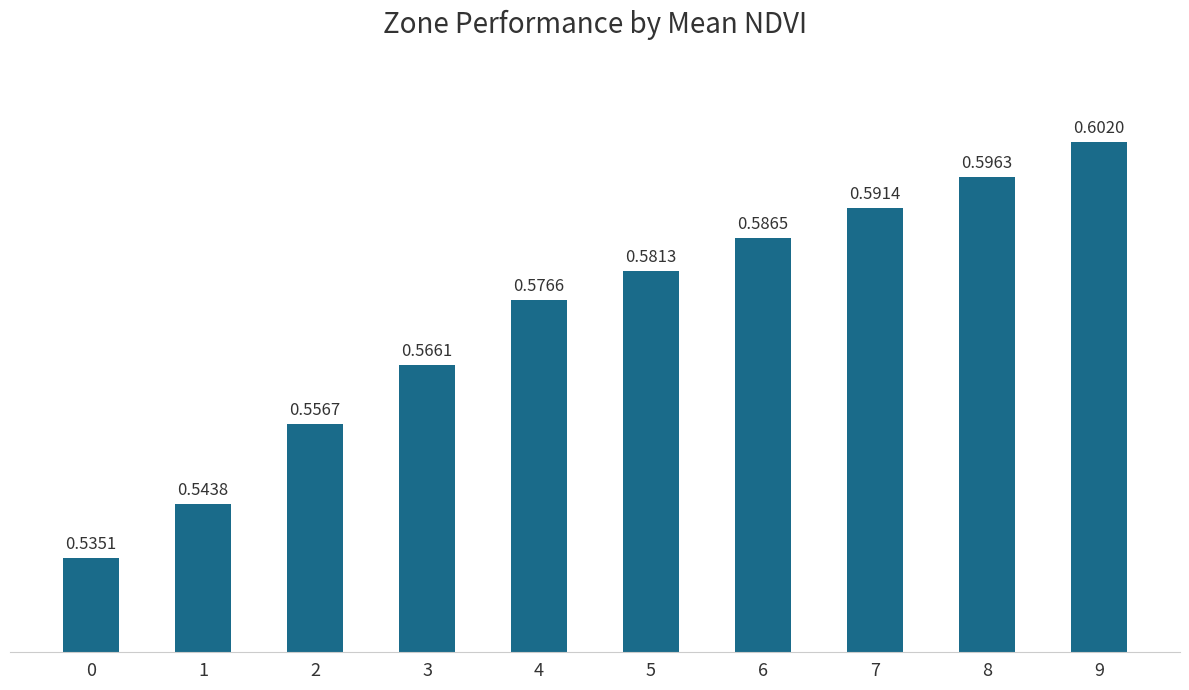

What is the change in value from 0 to 9?

+0.1